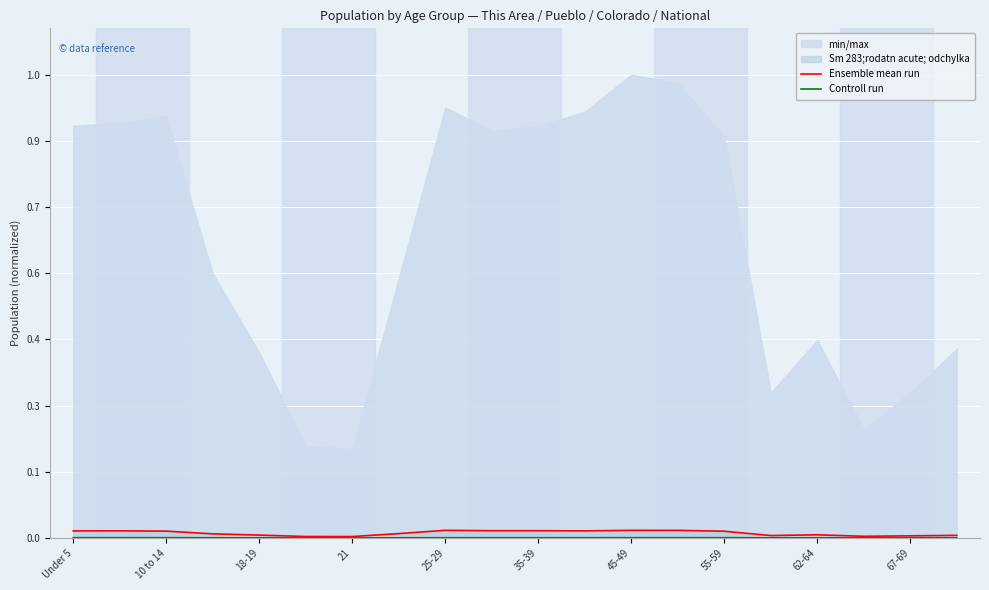

True or false: Controll run has a value of 0.0 at 10 to 14.

True